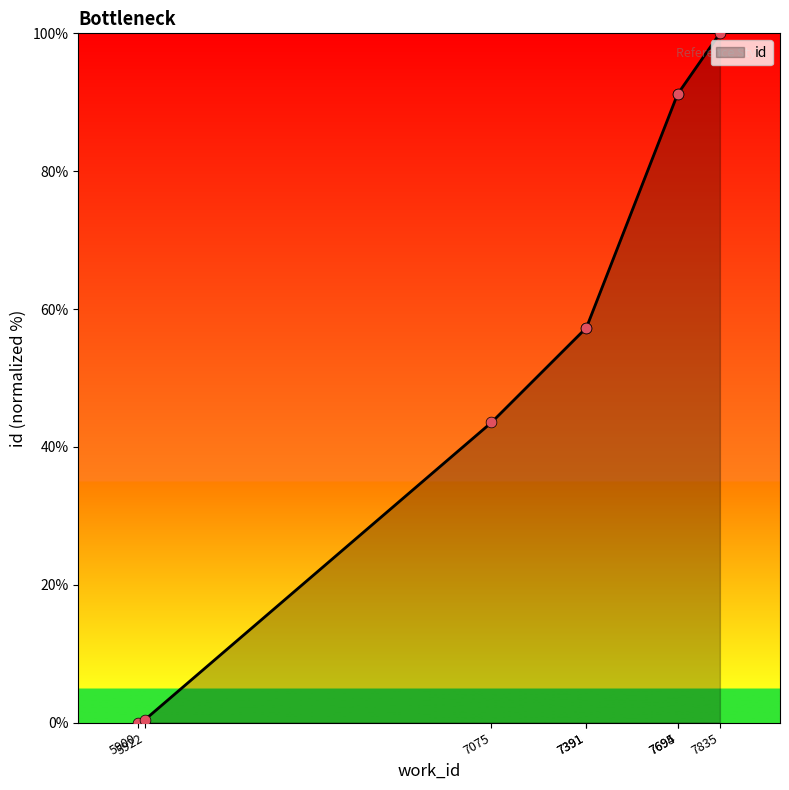

What is the ratio of the value at 7391 to the value at 7391?

1.0